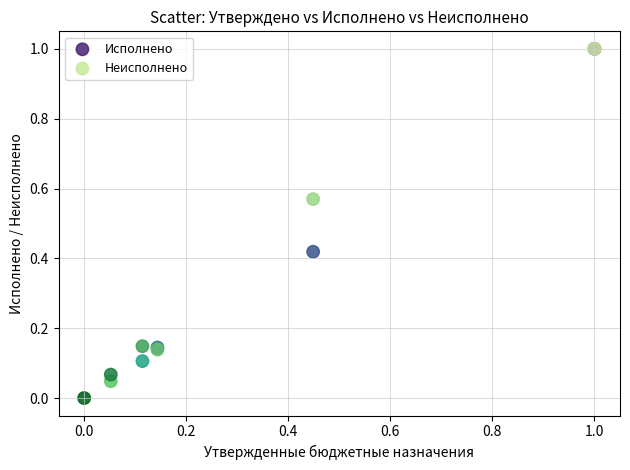

What are all the series names shown in the legend?

Исполнено, Неисполнено